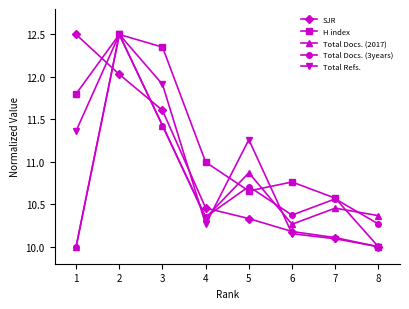

At which category does Total Docs. (2017) reach its first local valley?

4